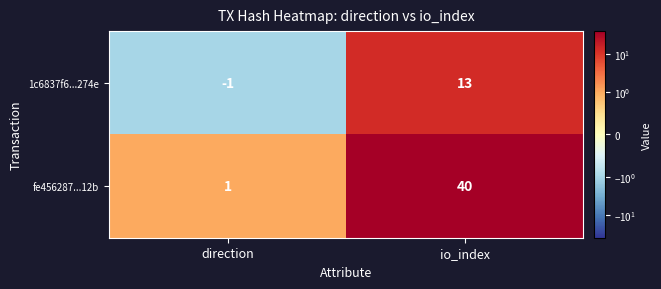

What is the sum of the fe456287...12b values at io_index and direction?

41